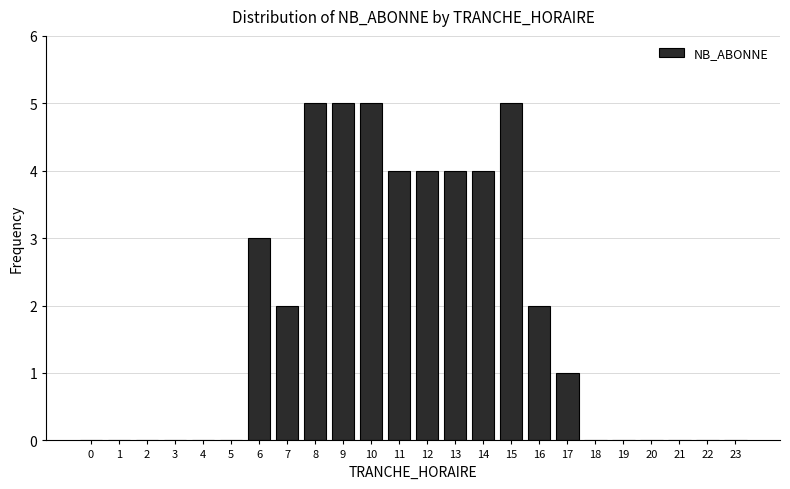

Reading right to left, what are all the values shown in this chart?

23=0	22=0	21=0	20=0	19=0	18=0	17=1	16=2	15=5	14=4	13=4	12=4	11=4	10=5	9=5	8=5	7=2	6=3	5=0	4=0	3=0	2=0	1=0	0=0